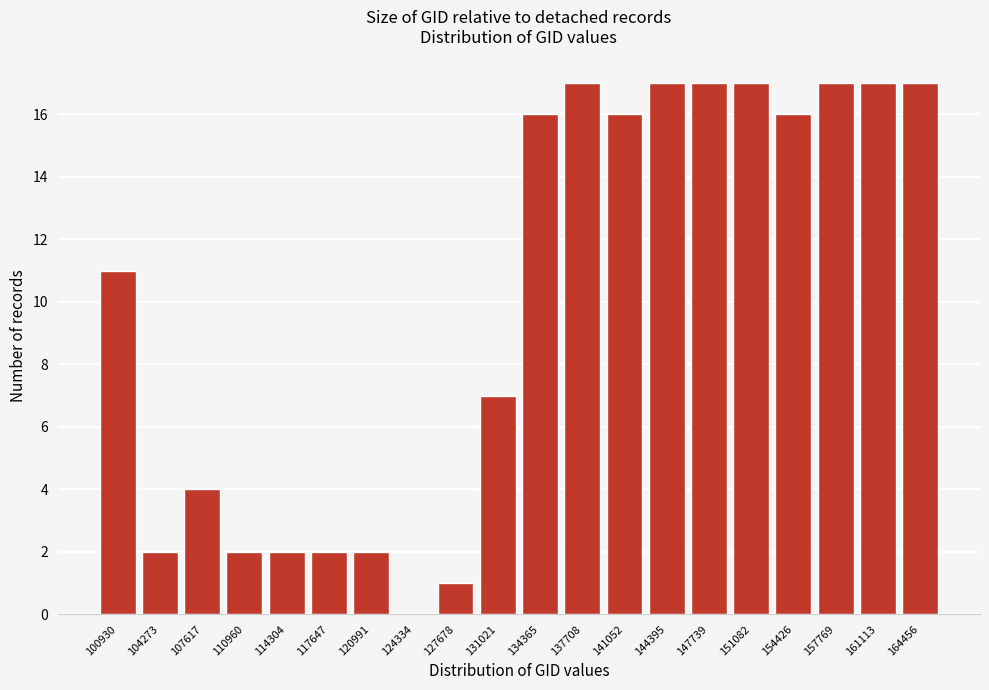

Reading left to right, extract all data points from this chart.

100930=11	104273=2	107617=4	110960=2	114304=2	117647=2	120991=2	124334=0	127678=1	131021=7	134365=16	137708=17	141052=16	144395=17	147739=17	151082=17	154426=16	157769=17	161113=17	164456=17